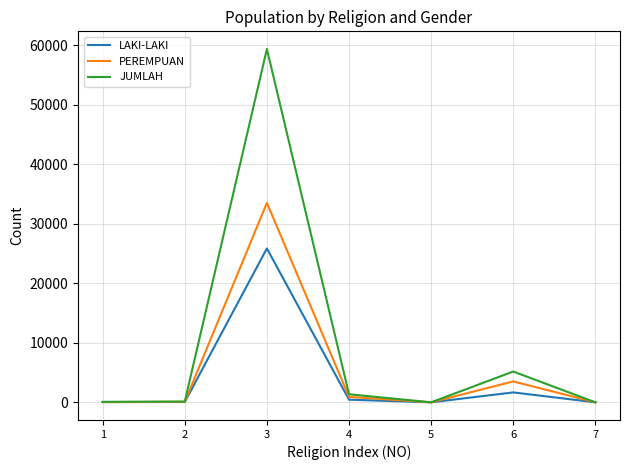

At which category is the sum across all series the highest?

3